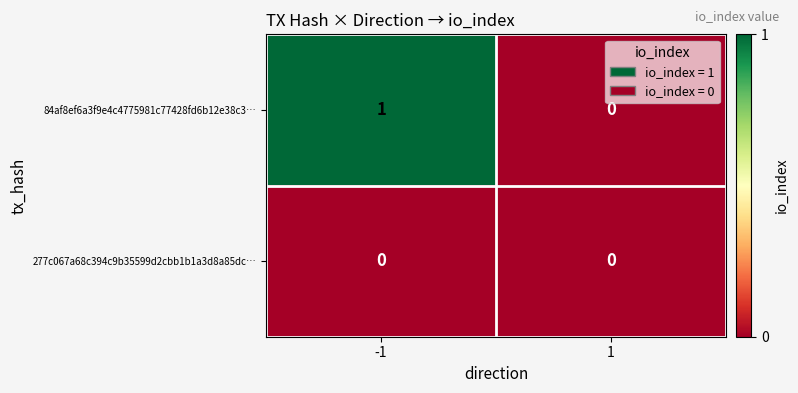

The 84af8ef6a3f9e4c4775981c77428fd6b12e38c3… series shows 1 at 1. True or false?

False